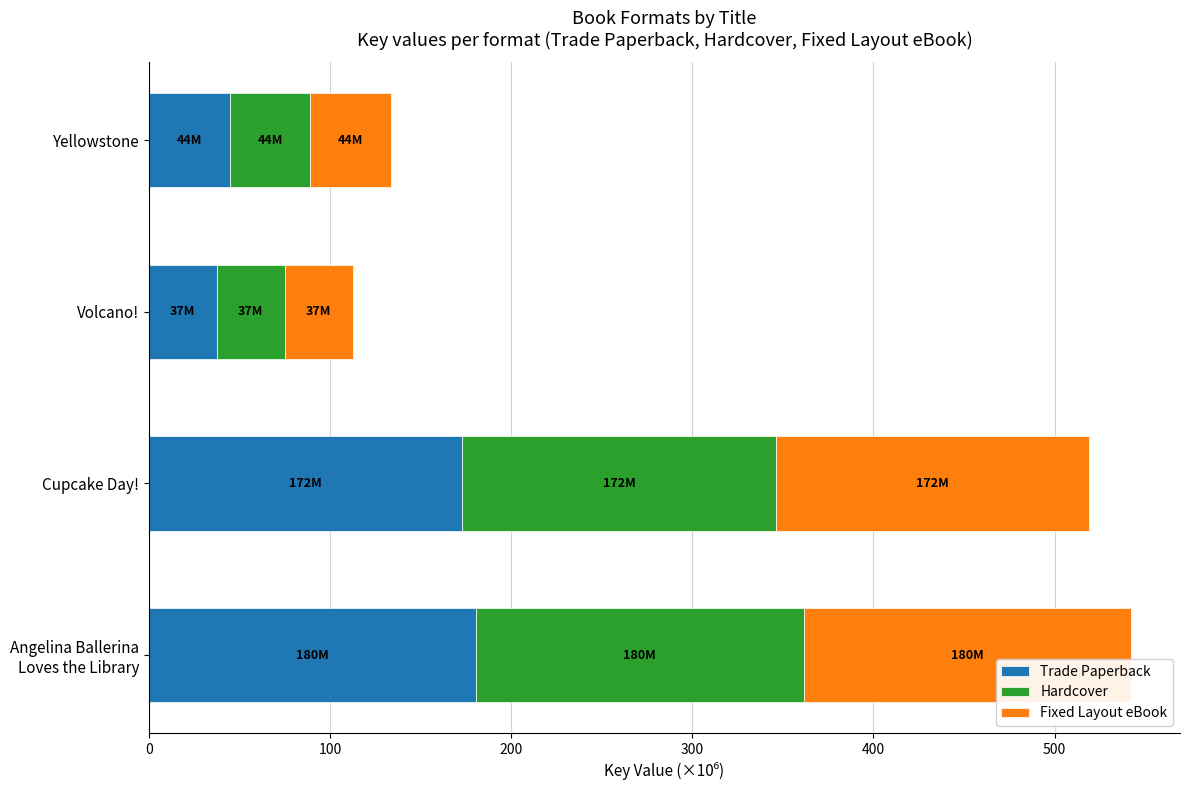

Count the number of data series in this chart.

3